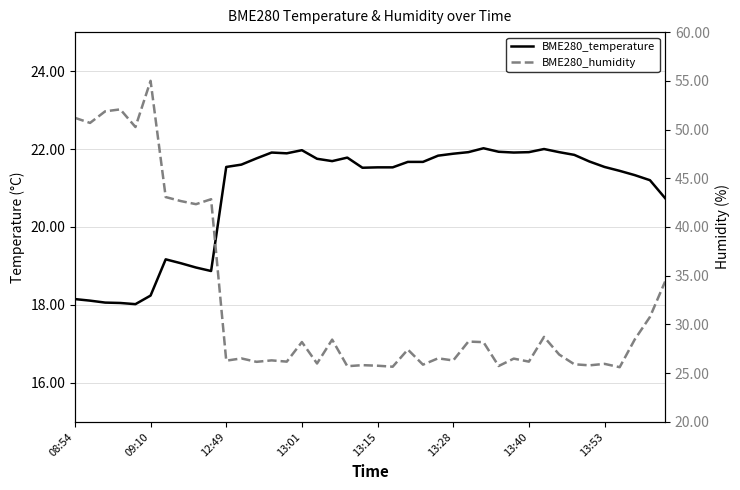

Is this an area chart (filled region under the line)?

No